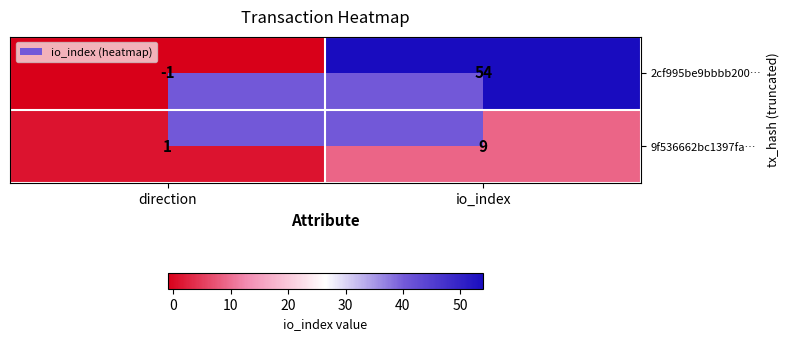

How many data points does each series have?

2